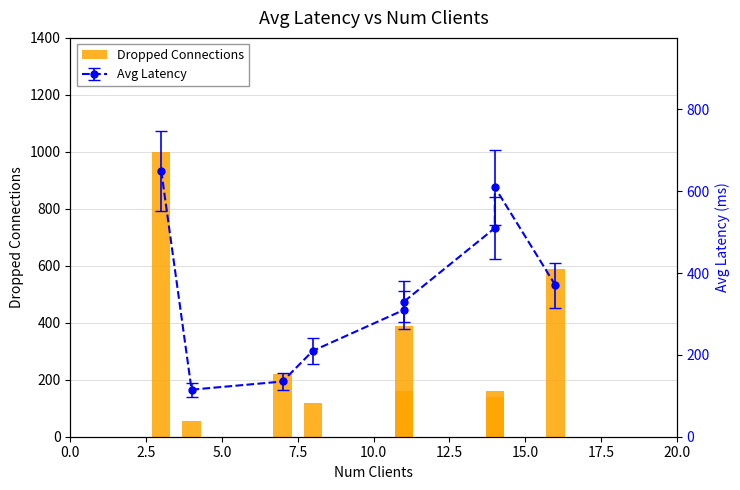

Count the number of categories in the chart.

9